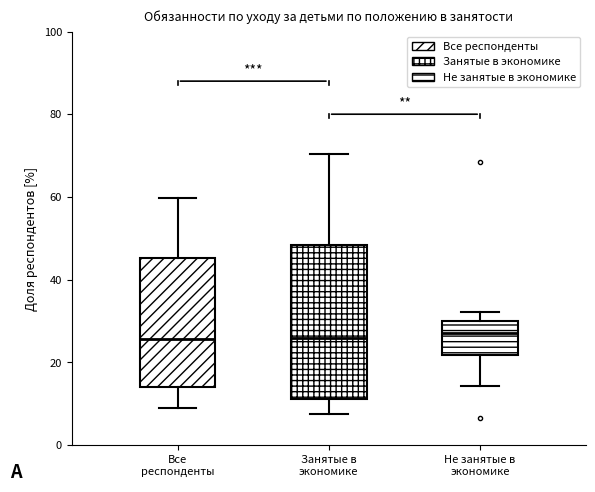

Where does the lower whisker of the box for Занятые в экономике end on the y-axis? The values are not printed on the chart, so give them approximately, as read against the axis.

8